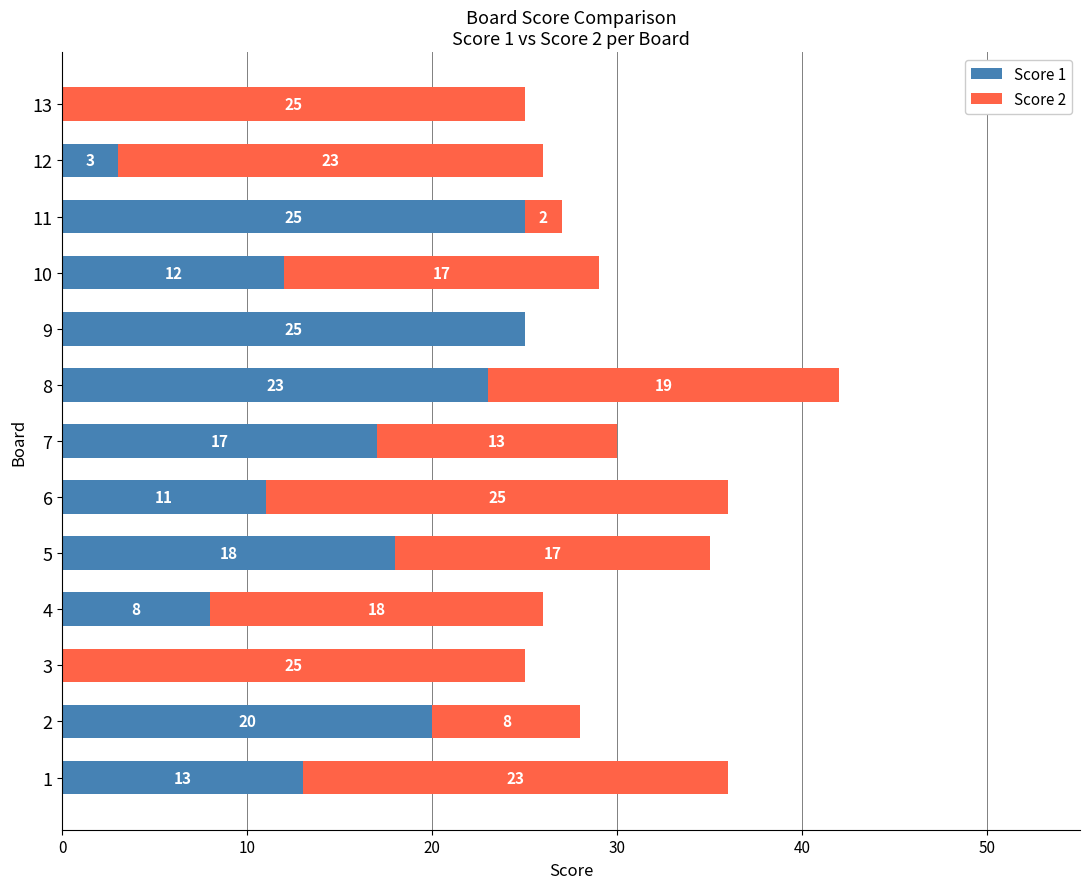

What is the total value across all series at 12?

26